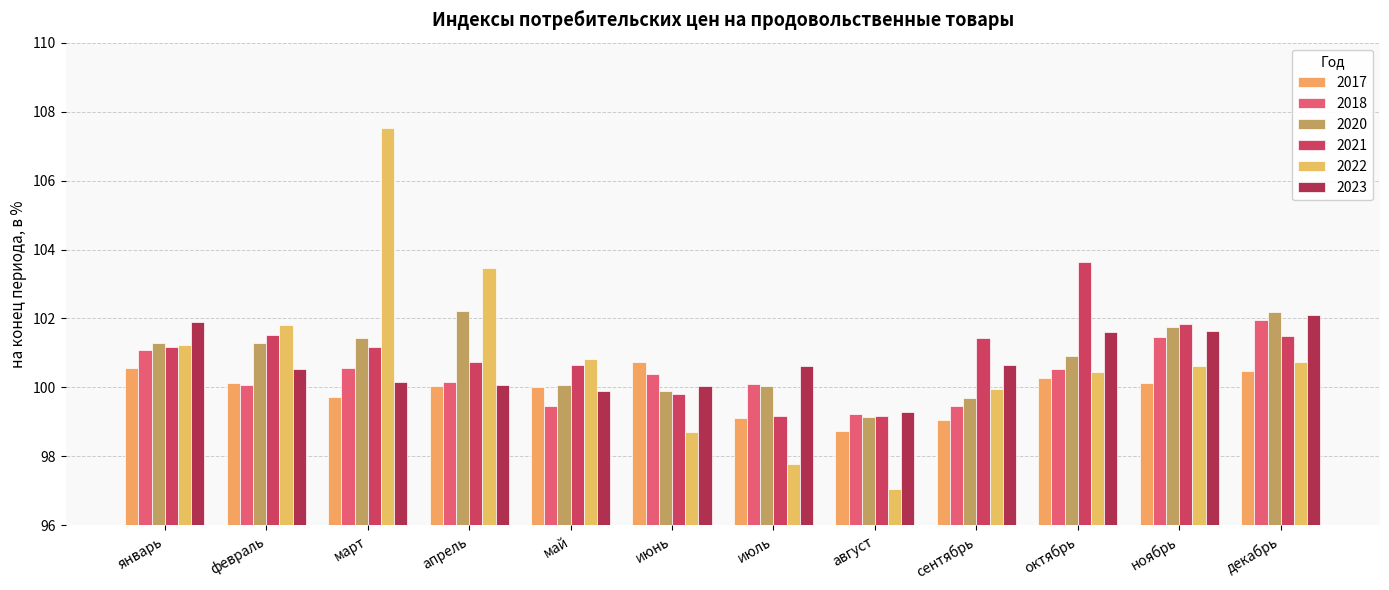

What is the spread (max minus min) of values at август?

2.2